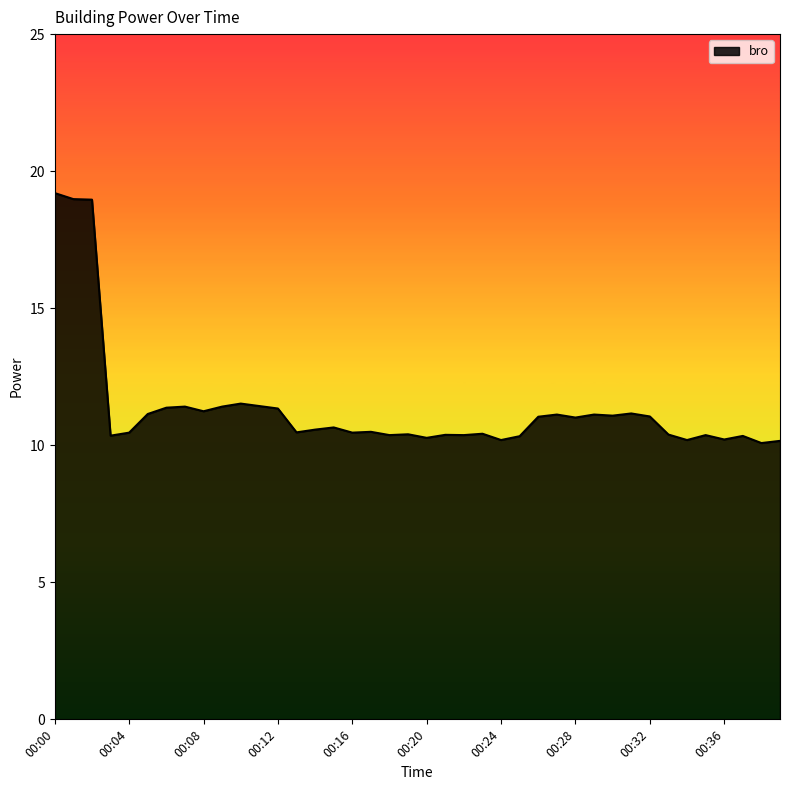

What is the difference between the maximum and minimum values?

9.1